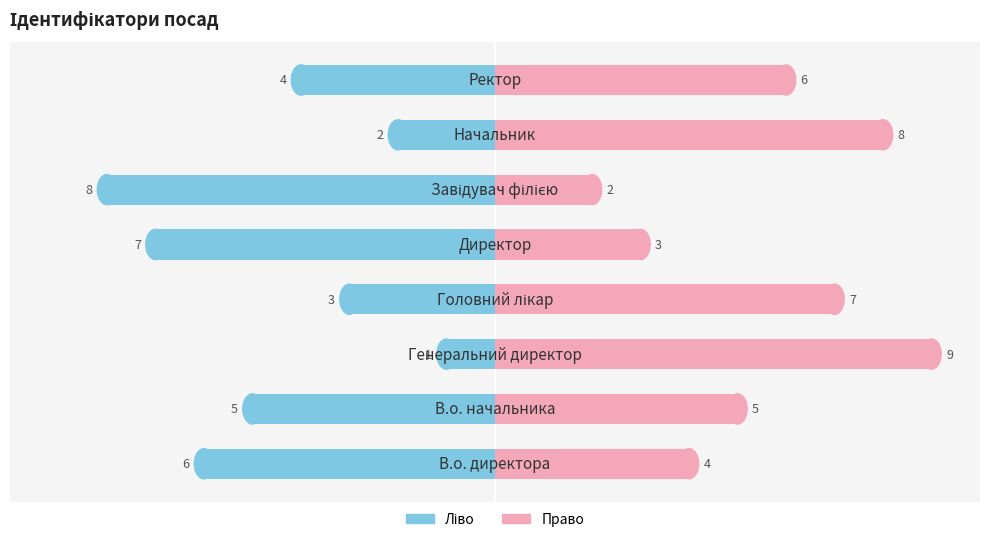

What is the total value across all series at 7?

2